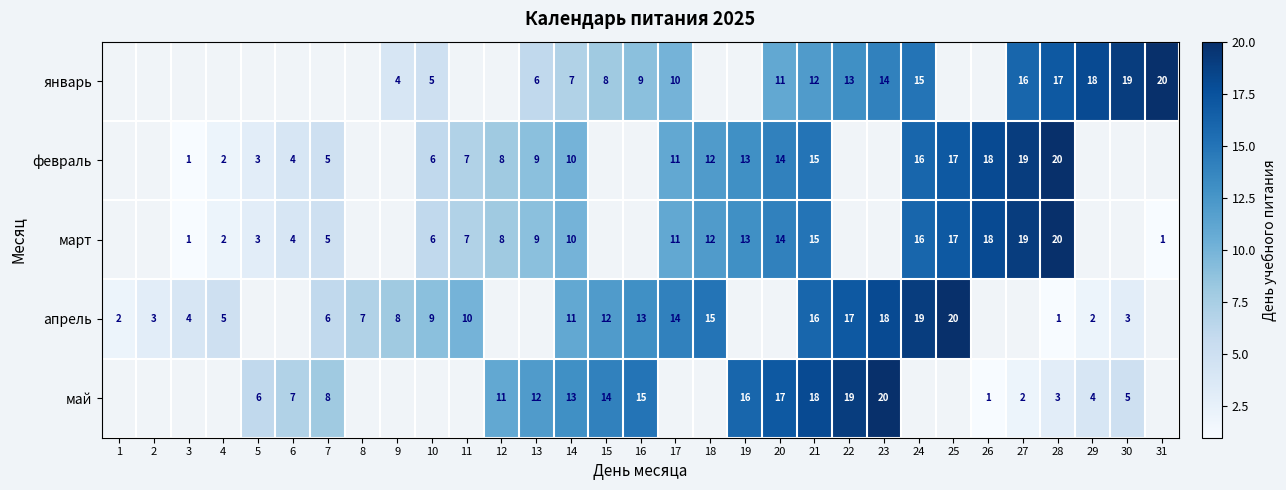

What is the total value across all series at 28?

61